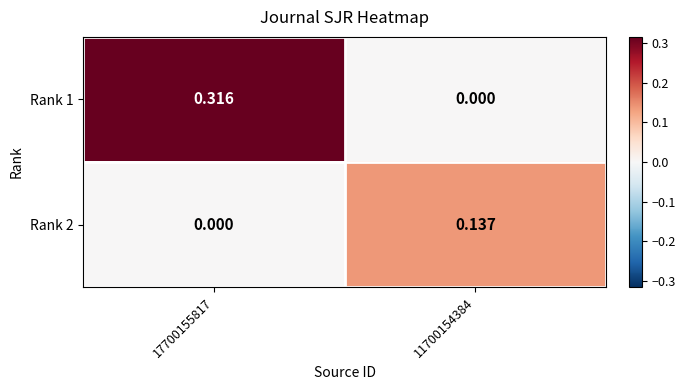

Which series has the largest total across all categories?

Rank 1